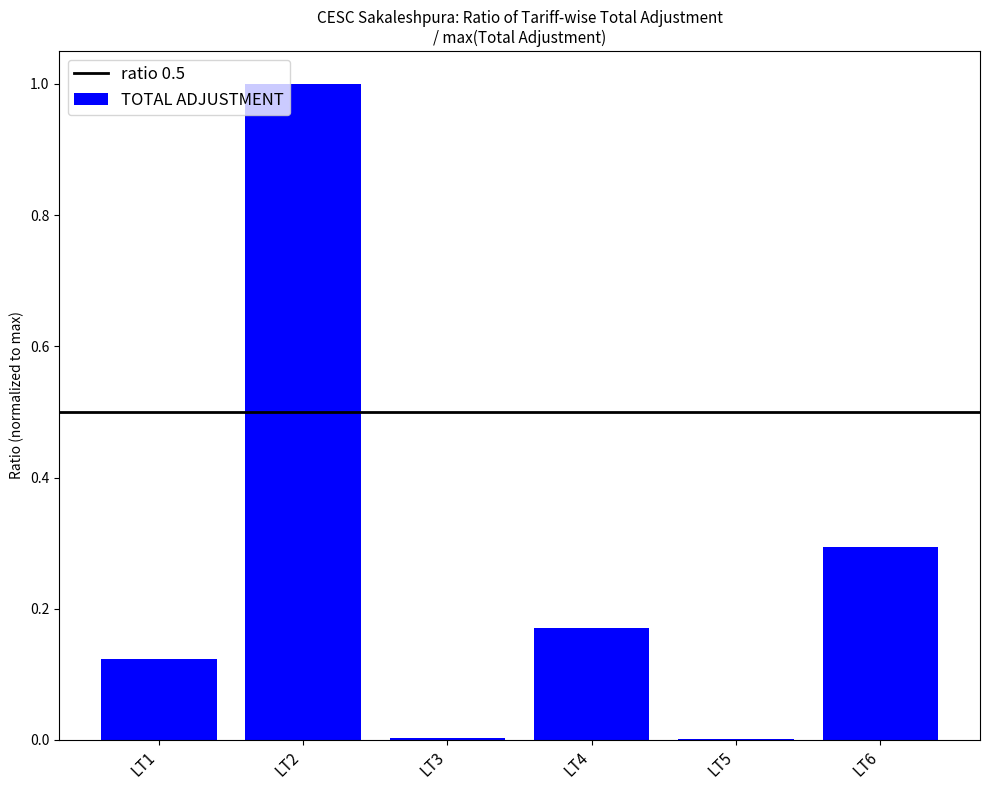

Is it true that the value at LT3 is 0.0?

True